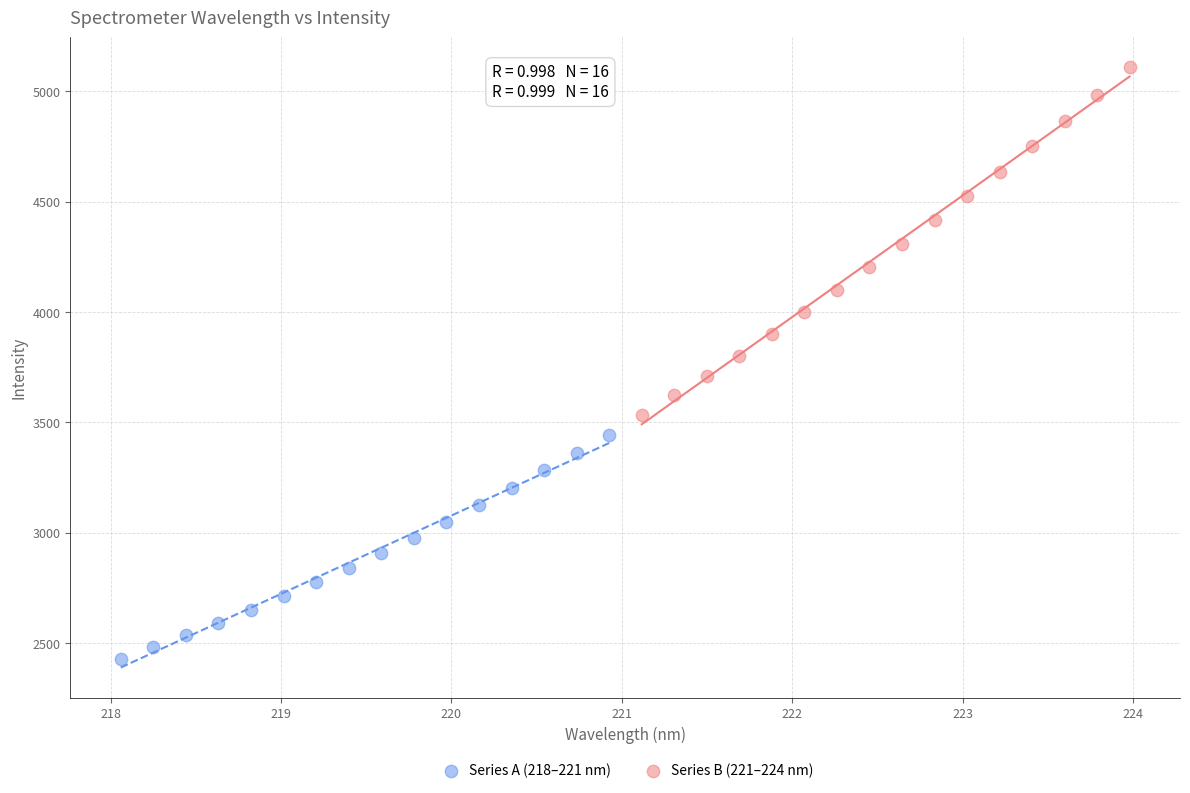

Which series has the largest Y range (max minus min)?

Series B (221–224 nm)